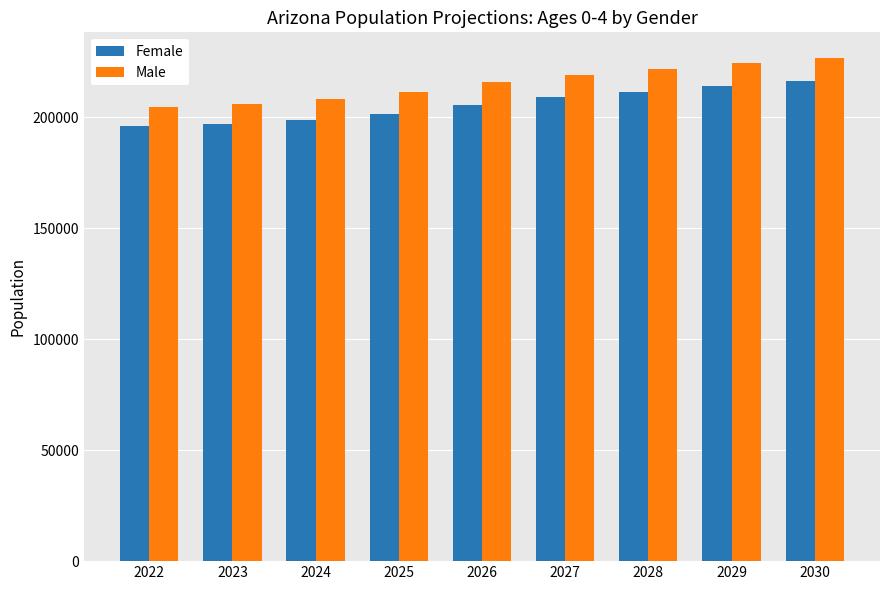

Reading right to left, transcribe all the data shown in this chart.

Female: 2030=216416	2029=214176	2028=211649	2027=208987	2026=205641	2025=201306	2024=199019	2023=197213	2022=196127
Male: 2030=226980	2029=224616	2028=221995	2027=219243	2026=215780	2025=211279	2024=208296	2023=205990	2022=204482